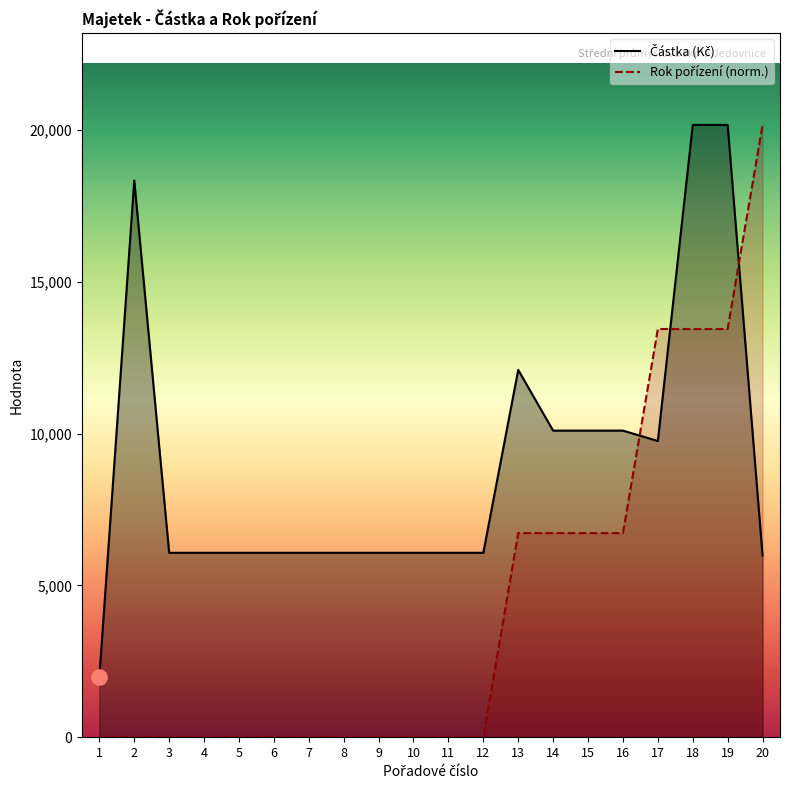

What are all the series names shown in the legend?

Částka (Kč), Rok pořízení